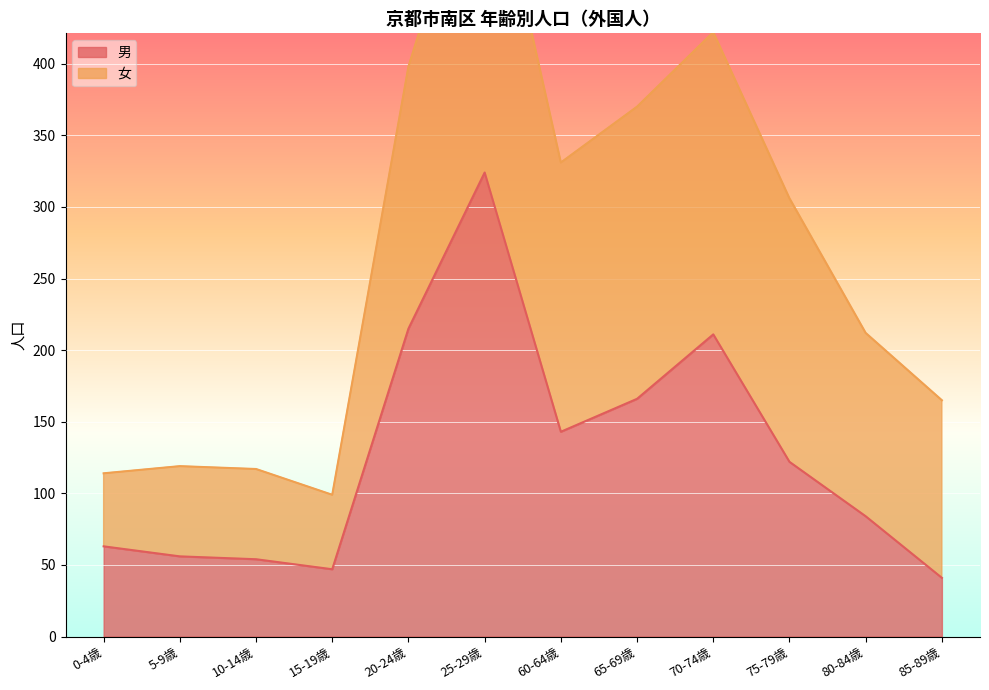

What is the label of the 8th point from the right?

20-24歳